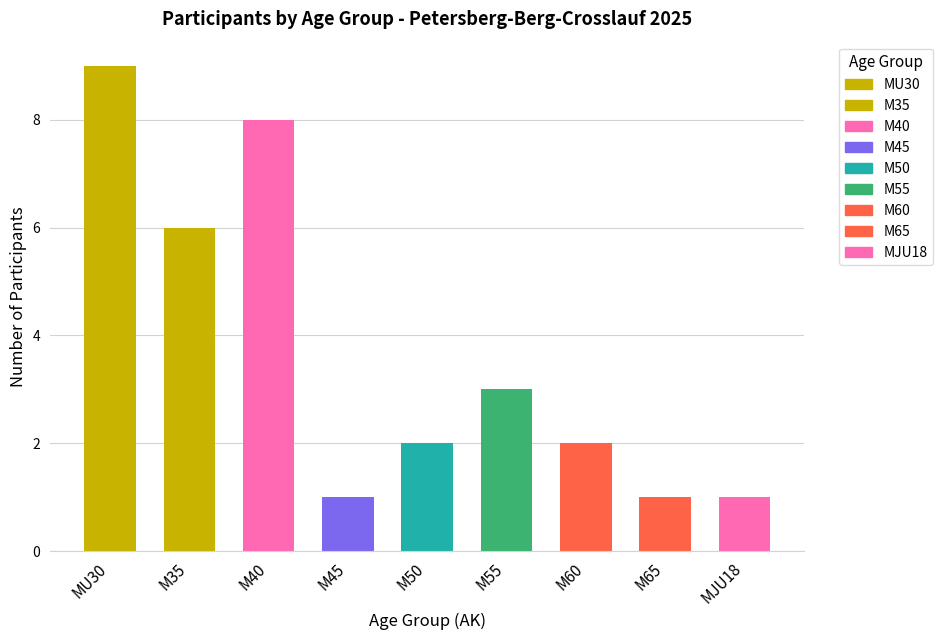

What position from the right is M45?

6